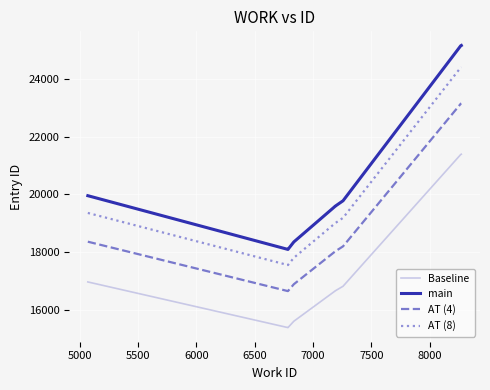

True or false: AT (4) and main cross at least once.

False